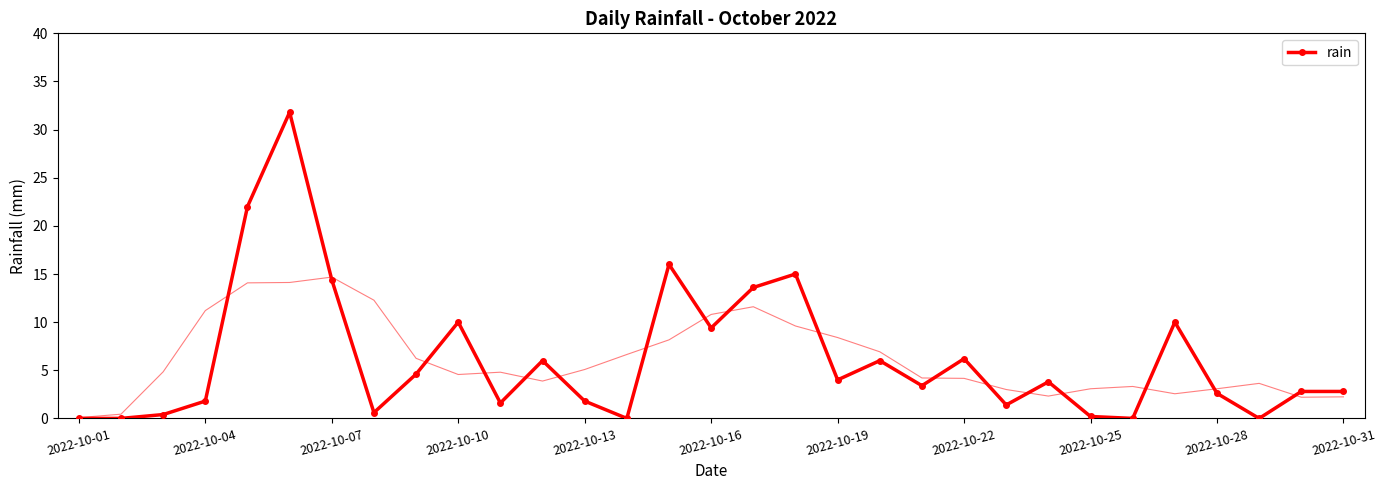

What is the highest value of the rain series?

31.8